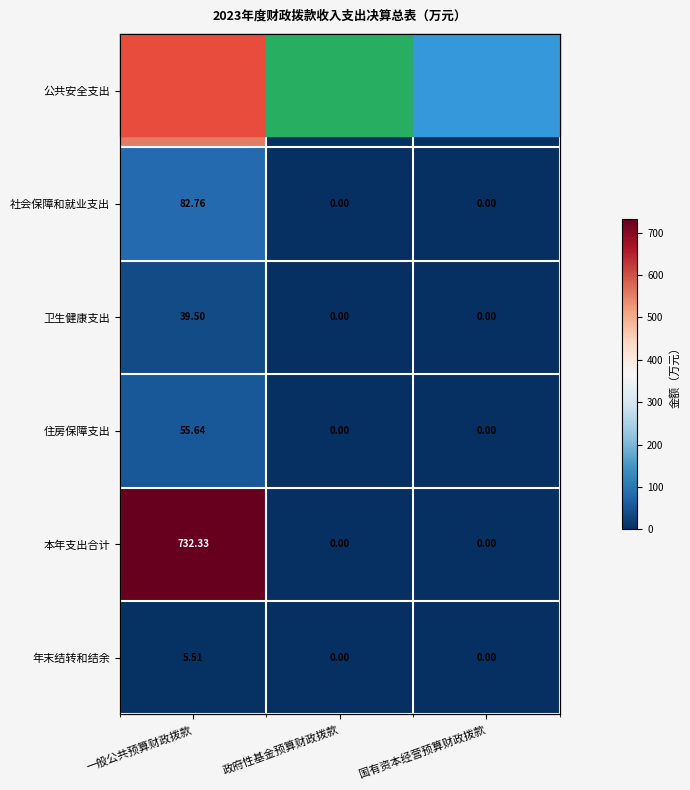

List the series in order of their peak value, highest first.

本年支出合计, 公共安全支出, 社会保障和就业支出, 住房保障支出, 卫生健康支出, 年末结转和结余